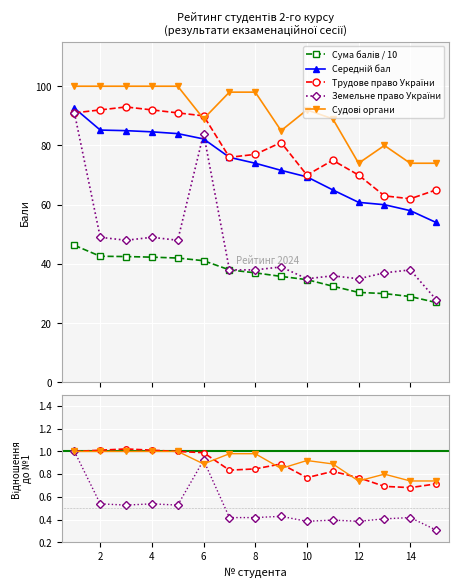

How many values in the Судові і правоохоронні органи series exceed 92?

7